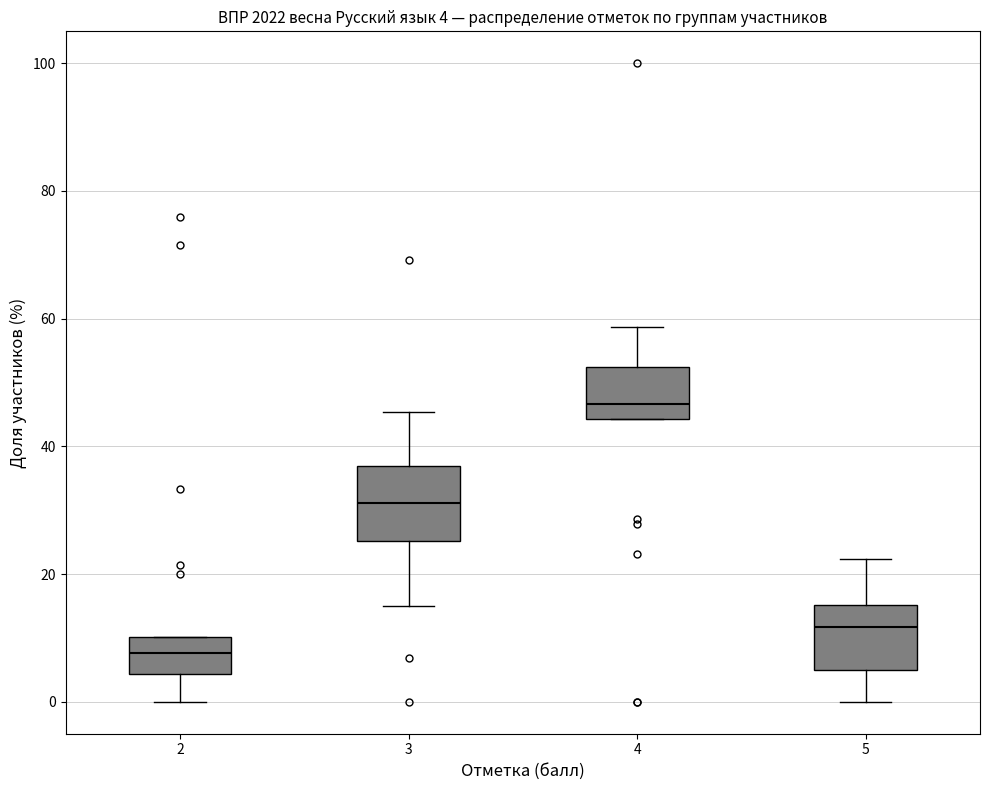

Which box has the lowest median line?

2